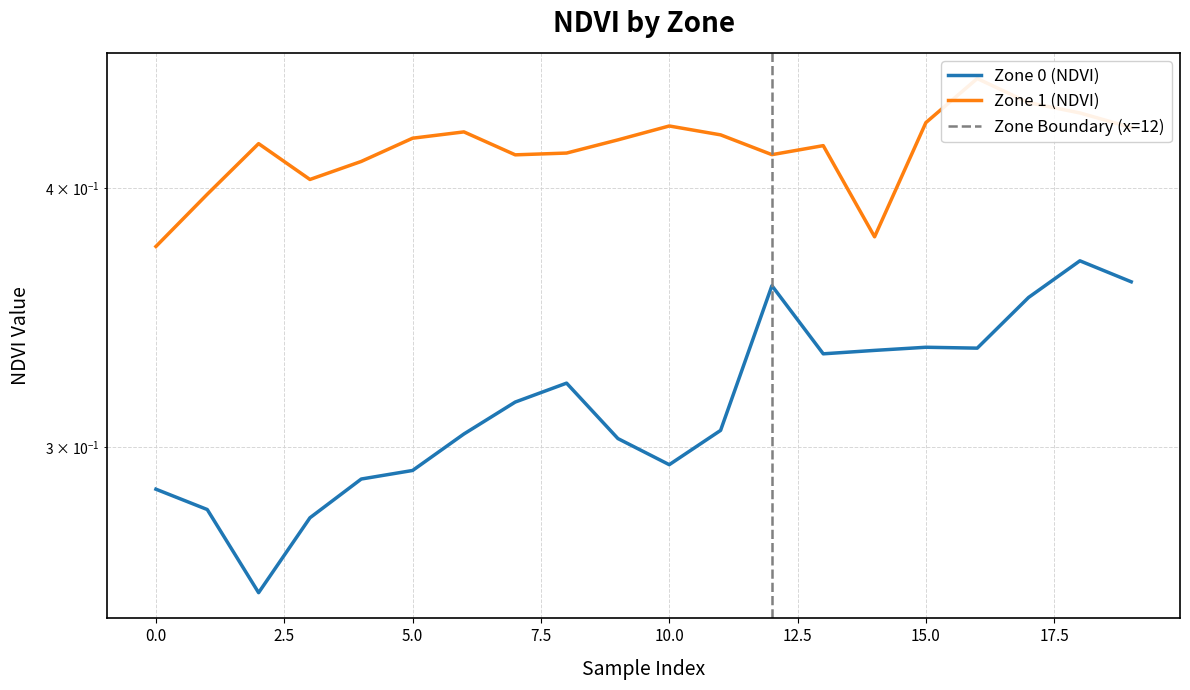

How many interior local peaks does the Zone 0 (NDVI) series have?

4